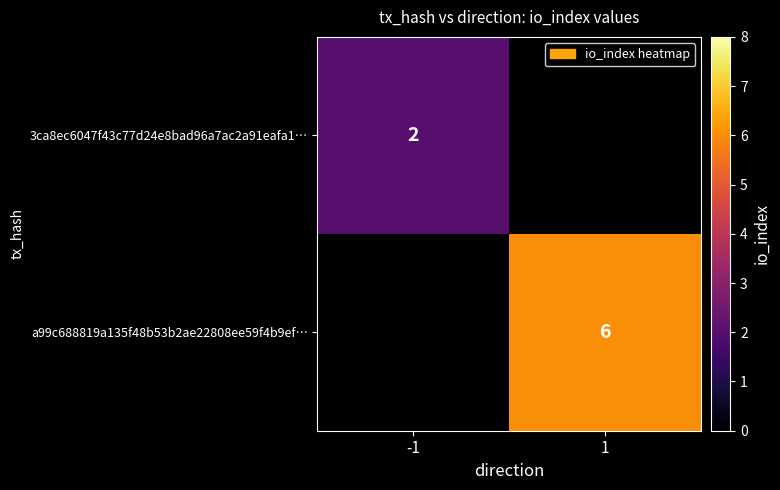

Count the number of data series in this chart.

2